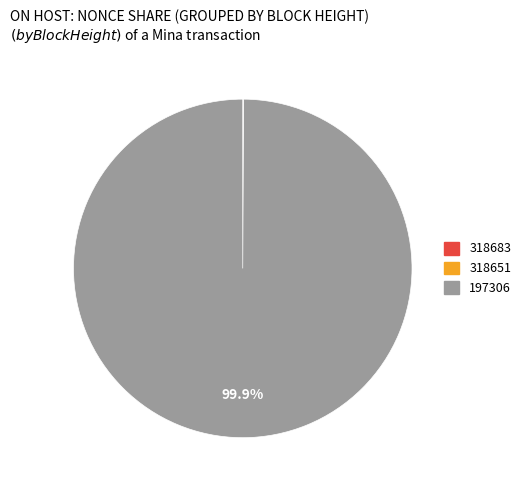

Is there any slice that represents more than half of the pie?

Yes